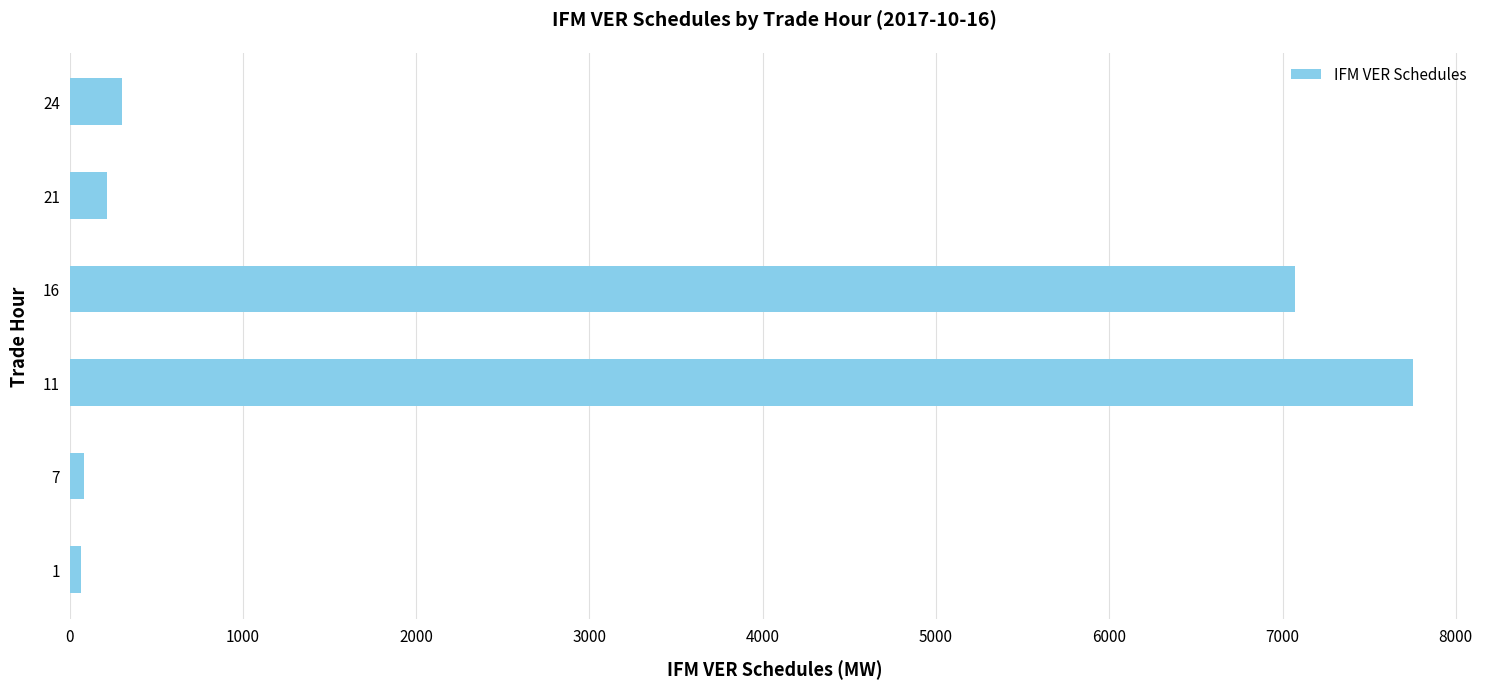

Is it true that the value at 16 is 7073.0?

True